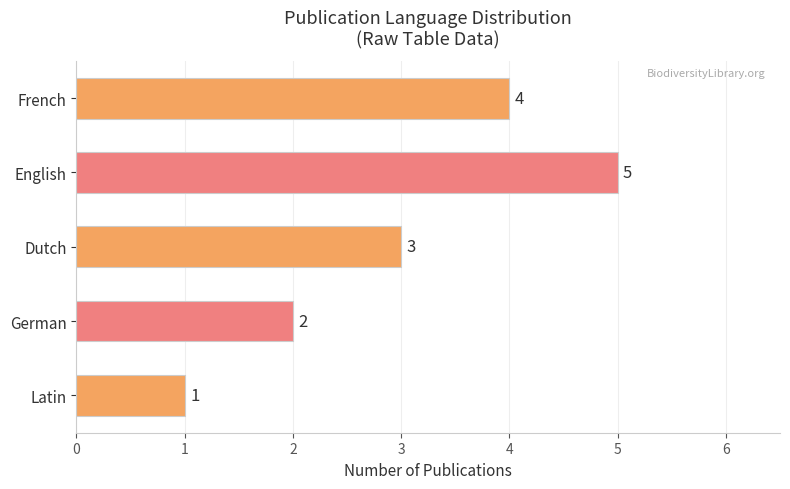

How many values are between 2 and 4?

3